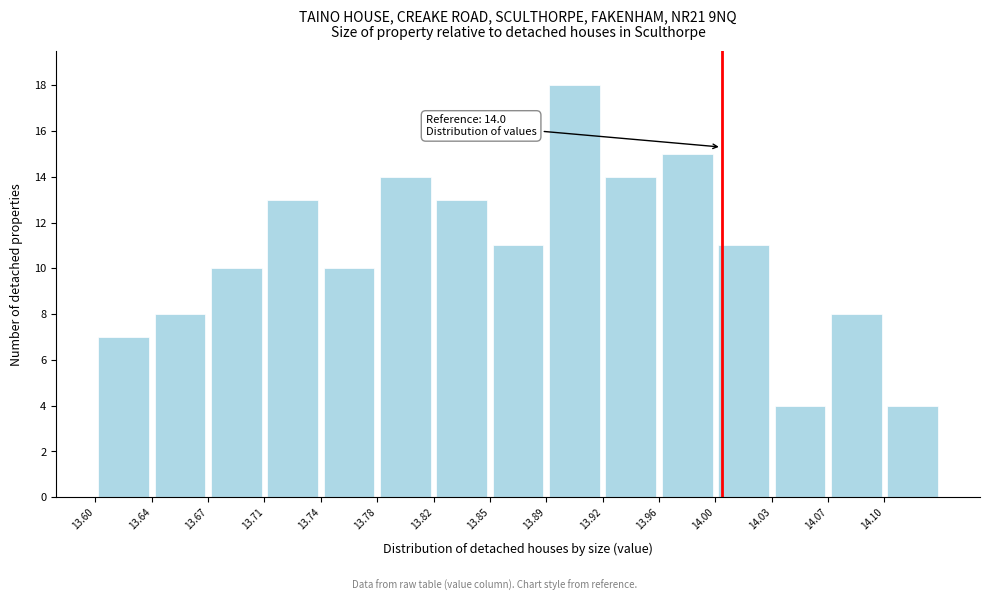

Over which range of the x-axis is the bar tallest?

13.888 to 13.924